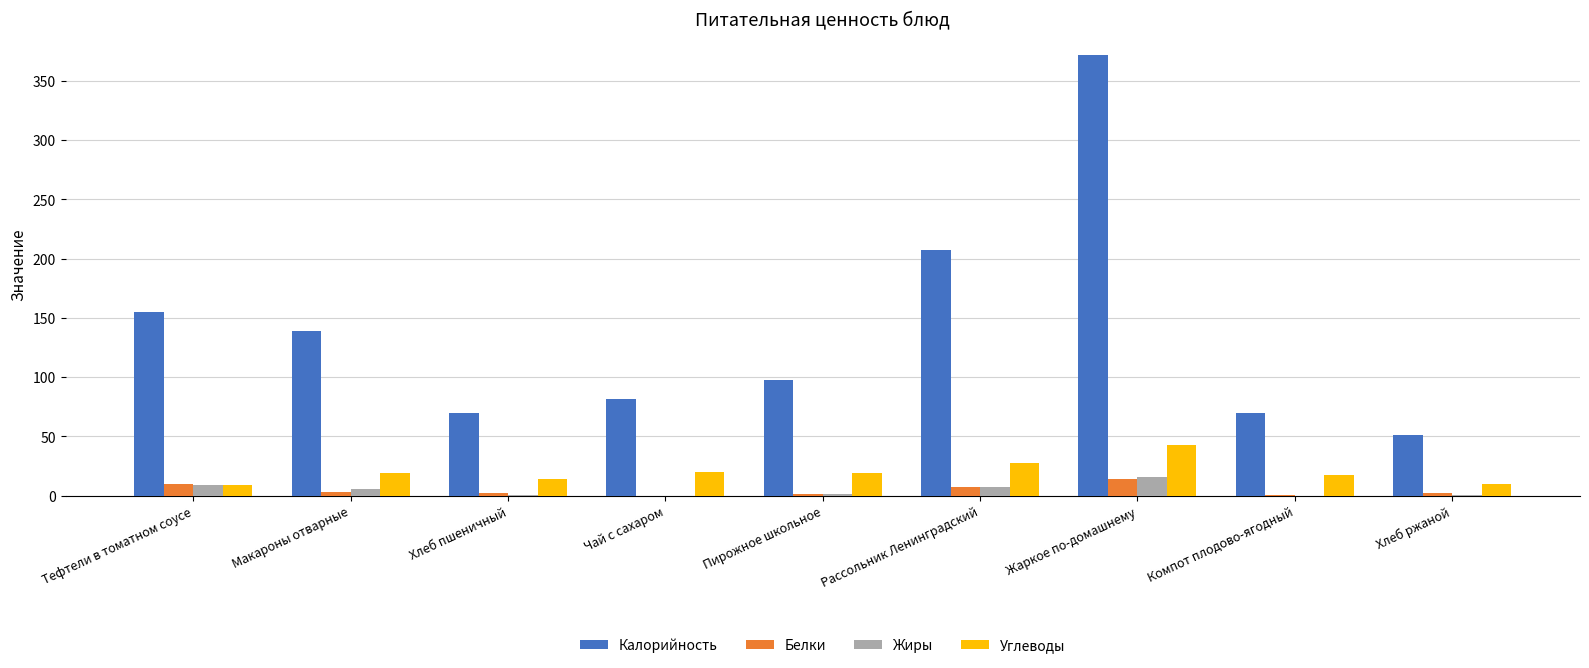

Which category has the highest value across all series?

Жаркое по-домашнему